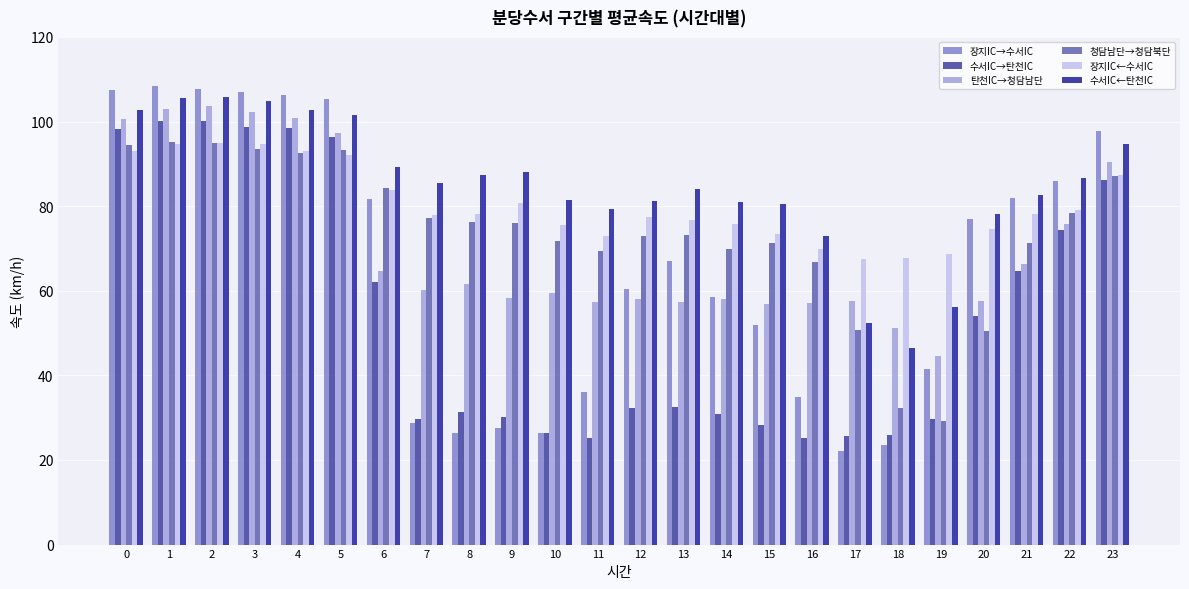

Read the 탄천IC→청담남단 value at 4.

100.9